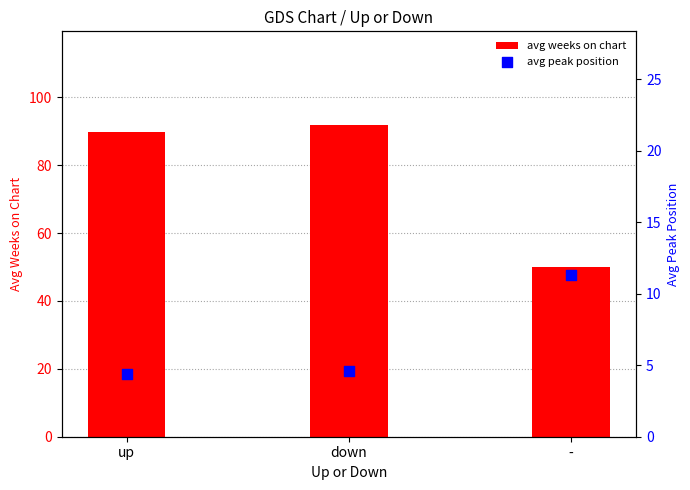

Which series has the largest Y range (max minus min)?

avg weeks on chart